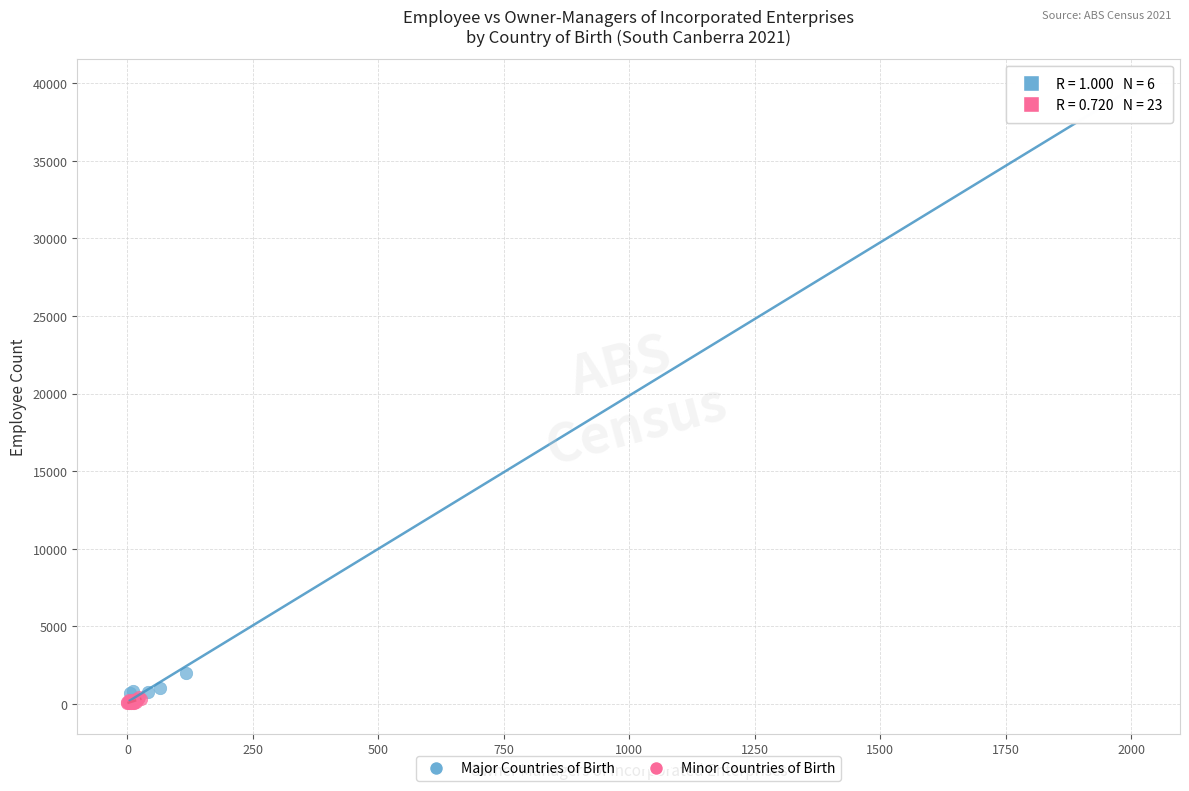

Which series has the widest spread of Y values?

Major Countries of Birth